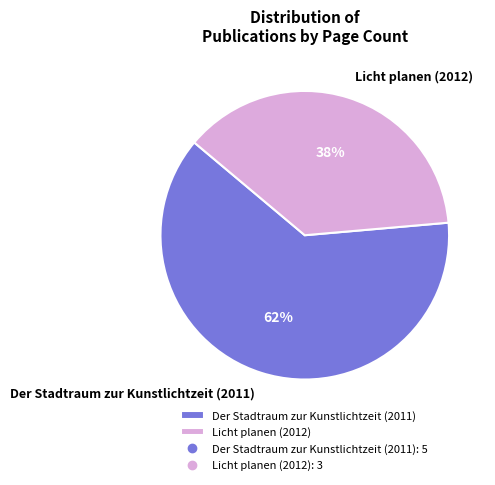

To the nearest percent, what portion does Licht planen (2012) represent?

38%